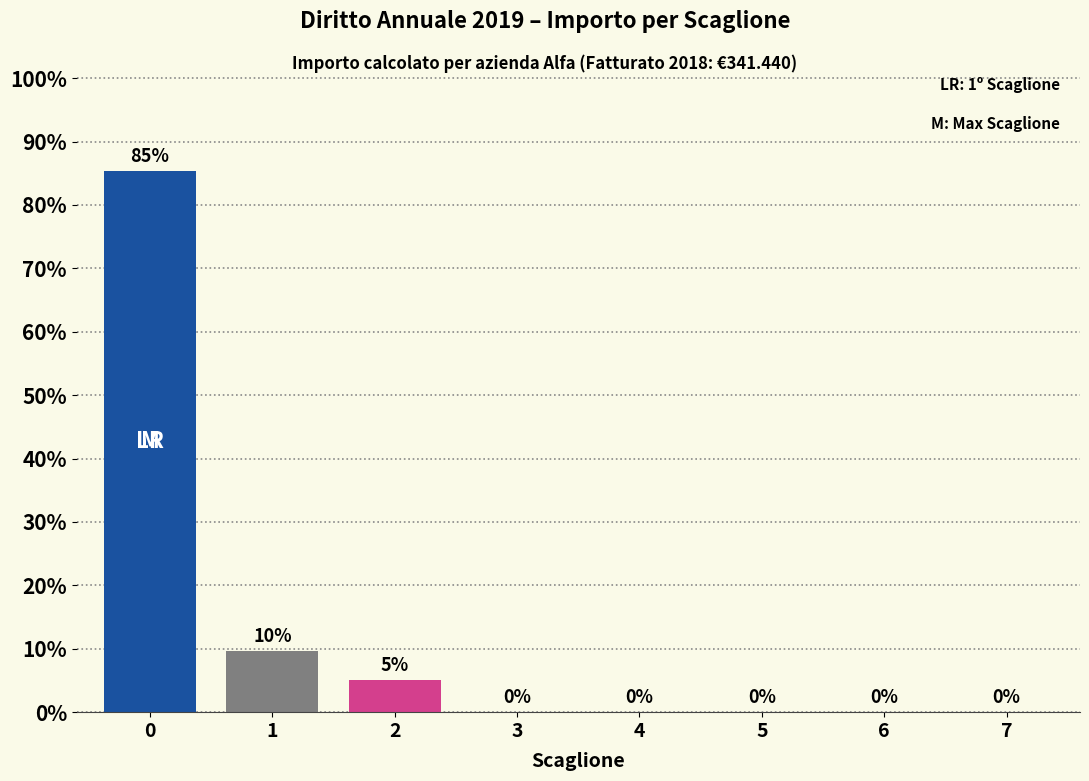

Approximately how many times larger is the value at 2 compared to 1?

0.5